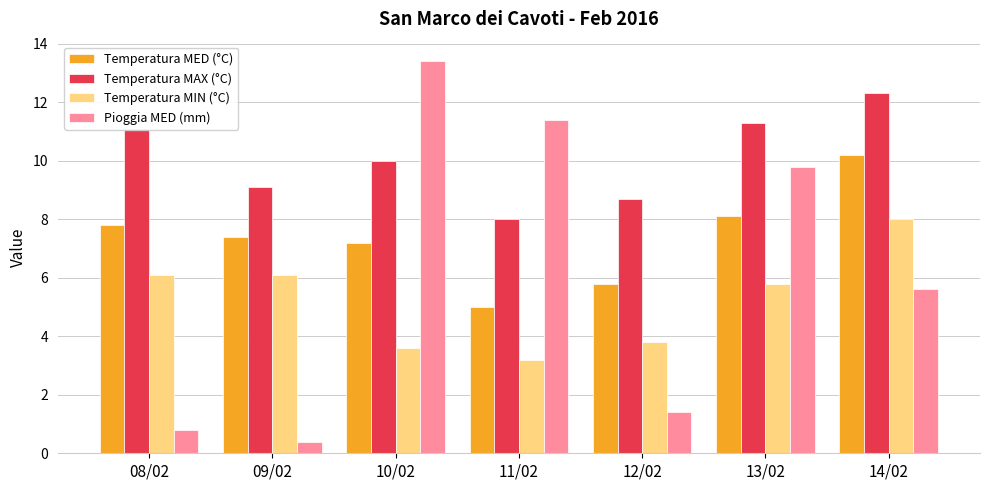

What is the difference between the second highest and minimum values in the Temperatura MAX (°C) series?

3.3